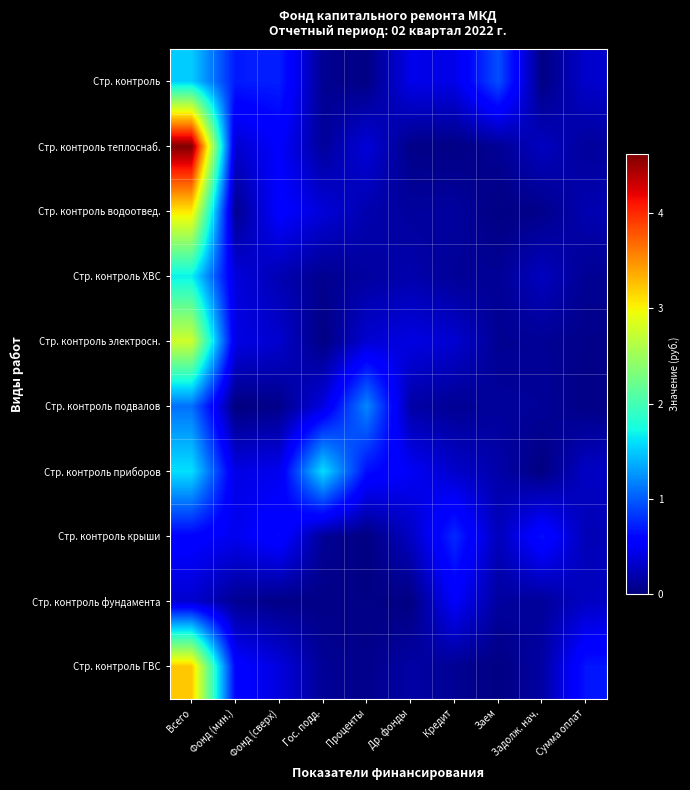

Which label corresponds to the largest value in the chart?

Всего